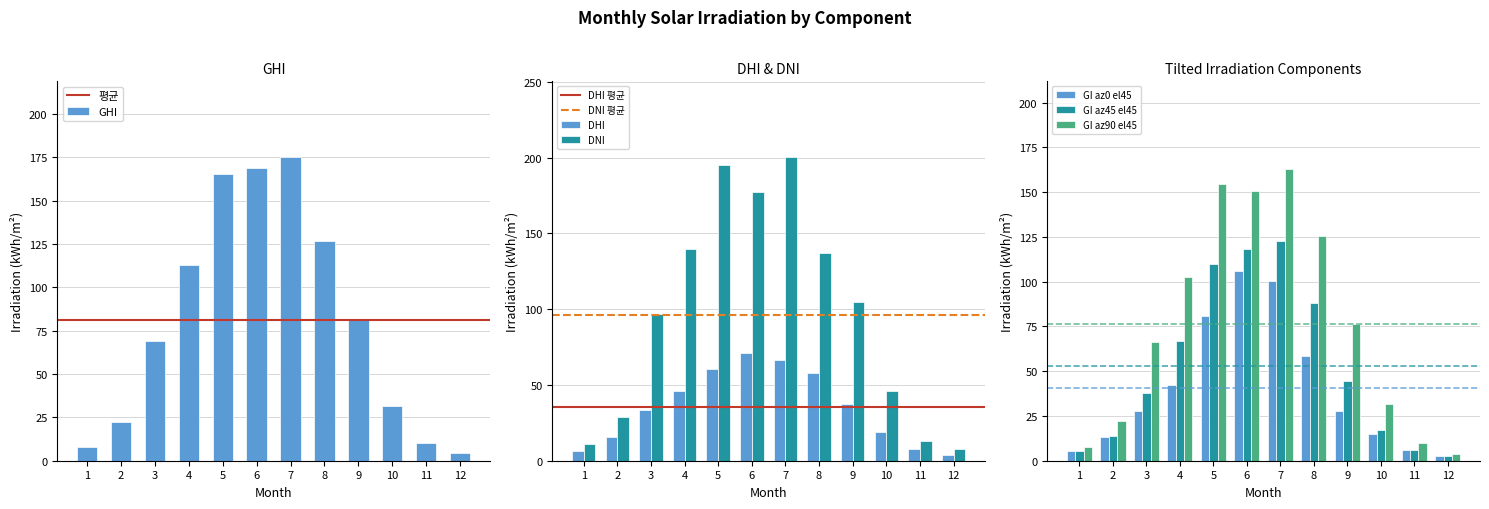

The value of GI_az90_el45 at 5 is 154.3. True or false?

True